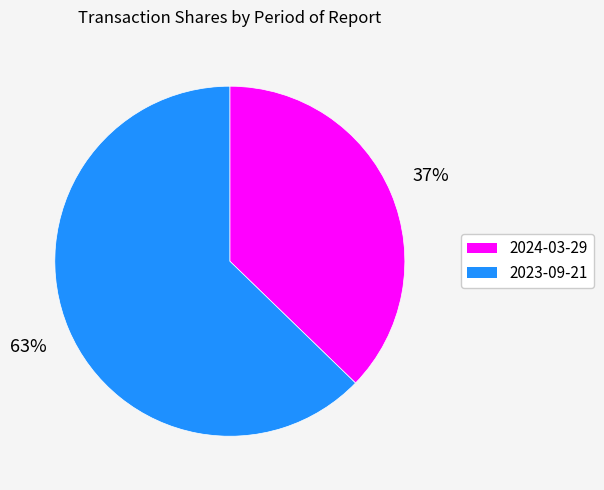

The 2024-03-29 slice represents 37% of the pie. True or false?

True